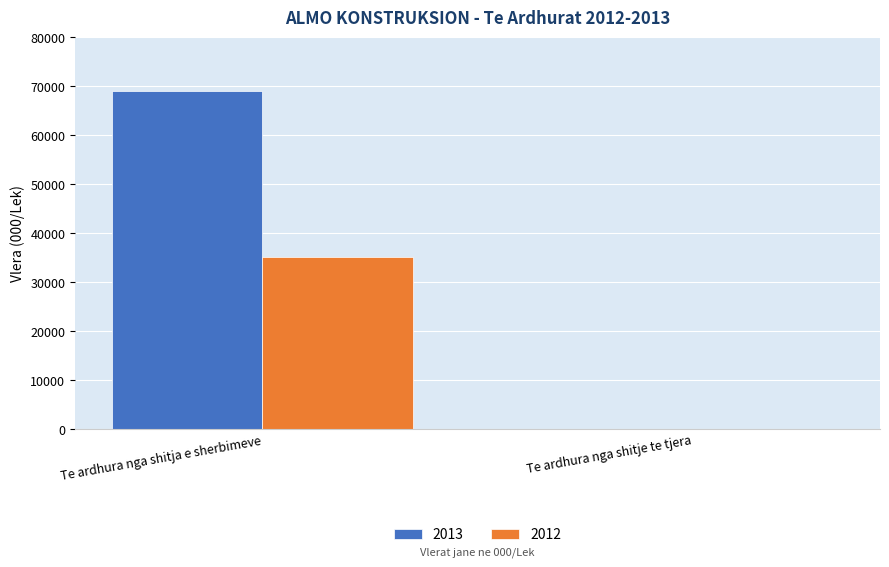

At which label does 2012 reach its peak?

Te ardhura nga shitja e sherbimeve